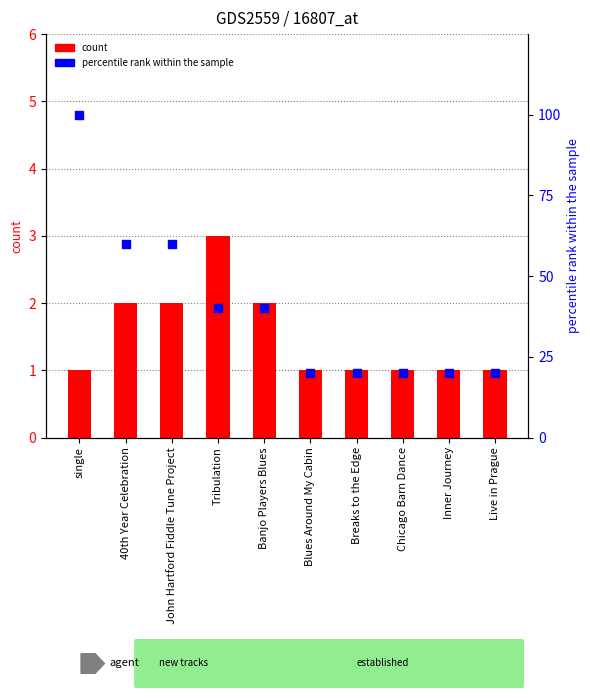

Between Breaks to the Edge and Tribulation, which is larger?

Tribulation